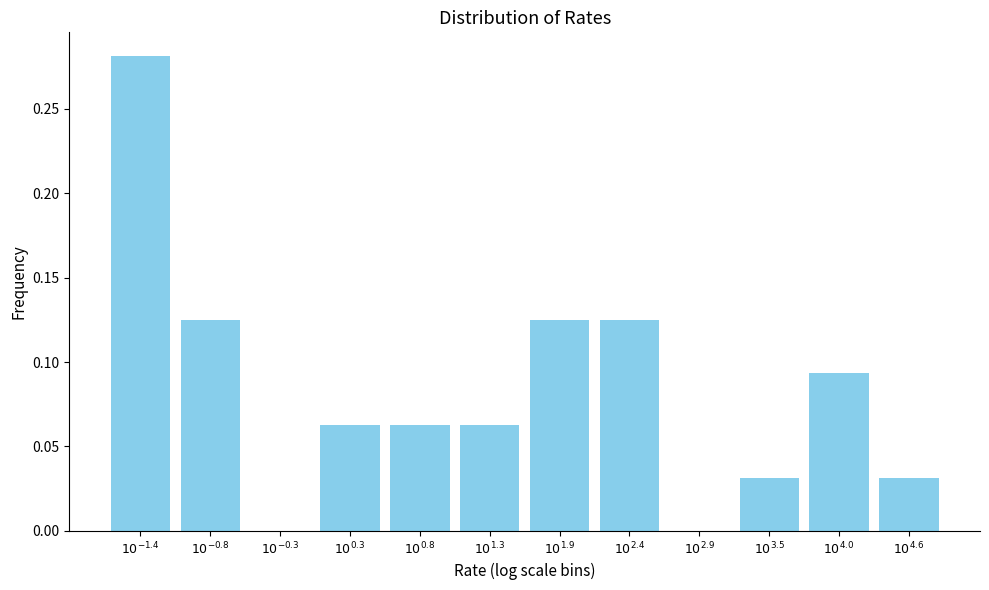

What is the sum of all values?

1.0